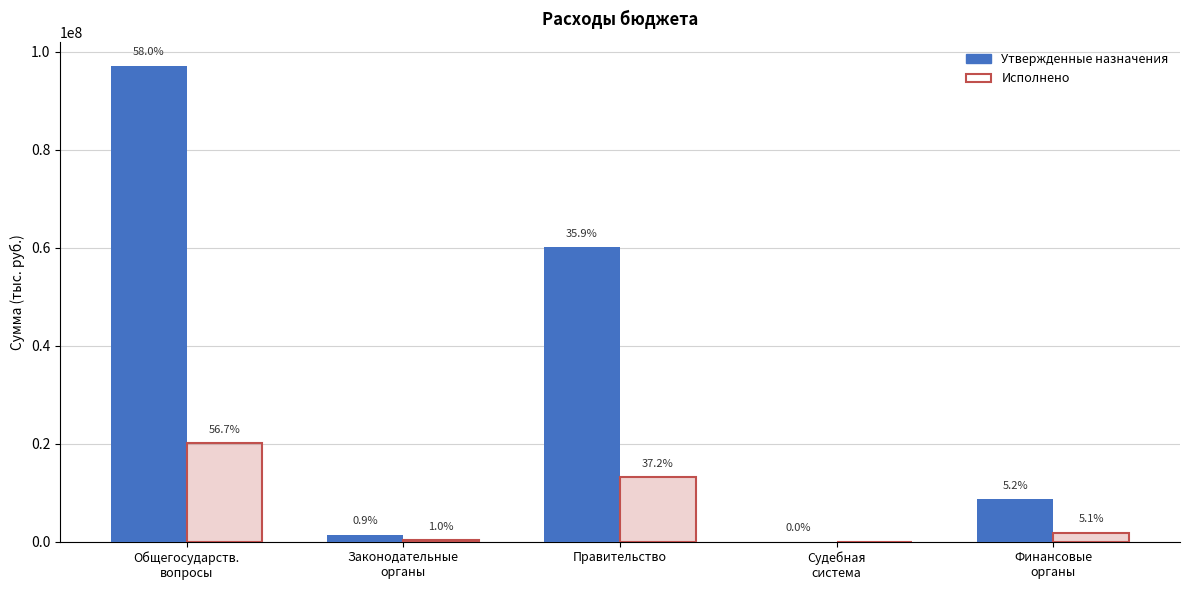

The Утвержденные назначения series shows 21257090.5 at Общегосударств.
вопросы. True or false?

False